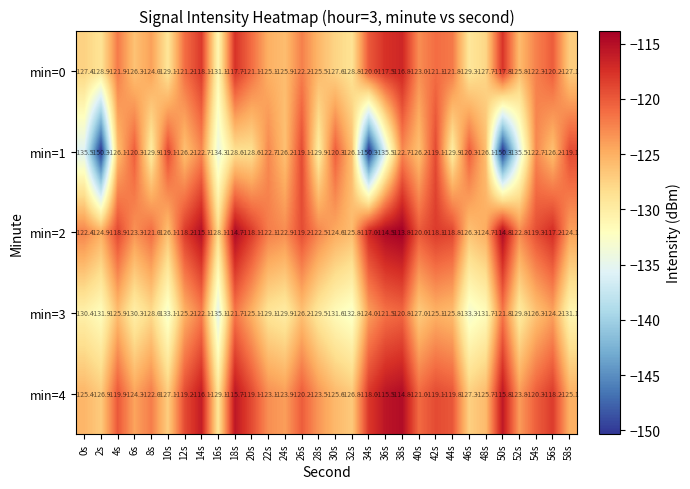

What is the greatest value displayed?

-113.8